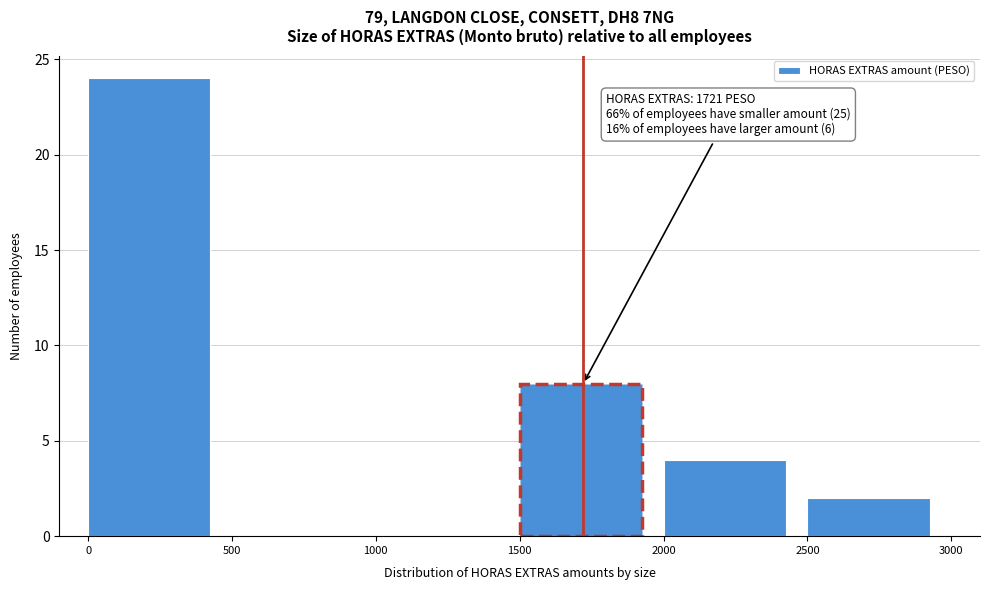

Which range on the x-axis has the tallest bar?

0 to 500